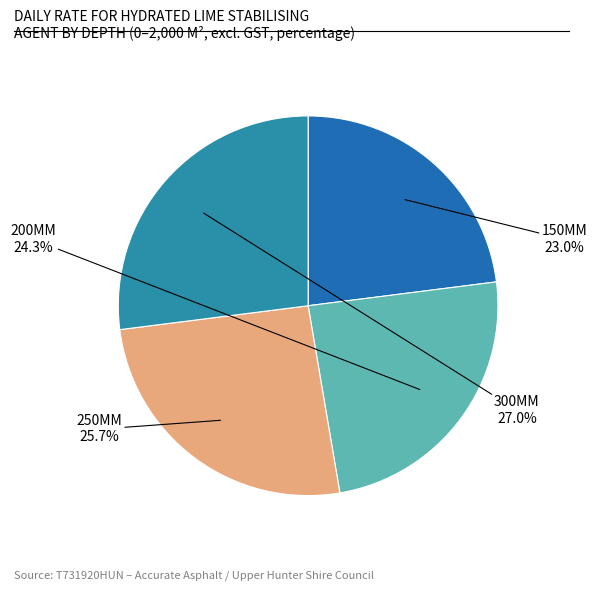

Count the number of slices in the pie.

4